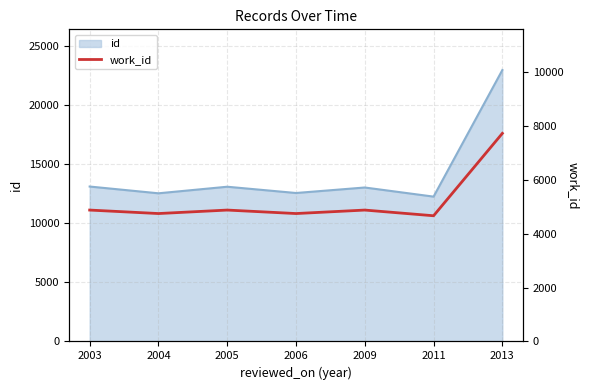

Reading right to left, transcribe all the data shown in this chart.

2013=7719	2011=4663	2009=4874	2006=4745	2005=4874	2004=4745	2003=4874